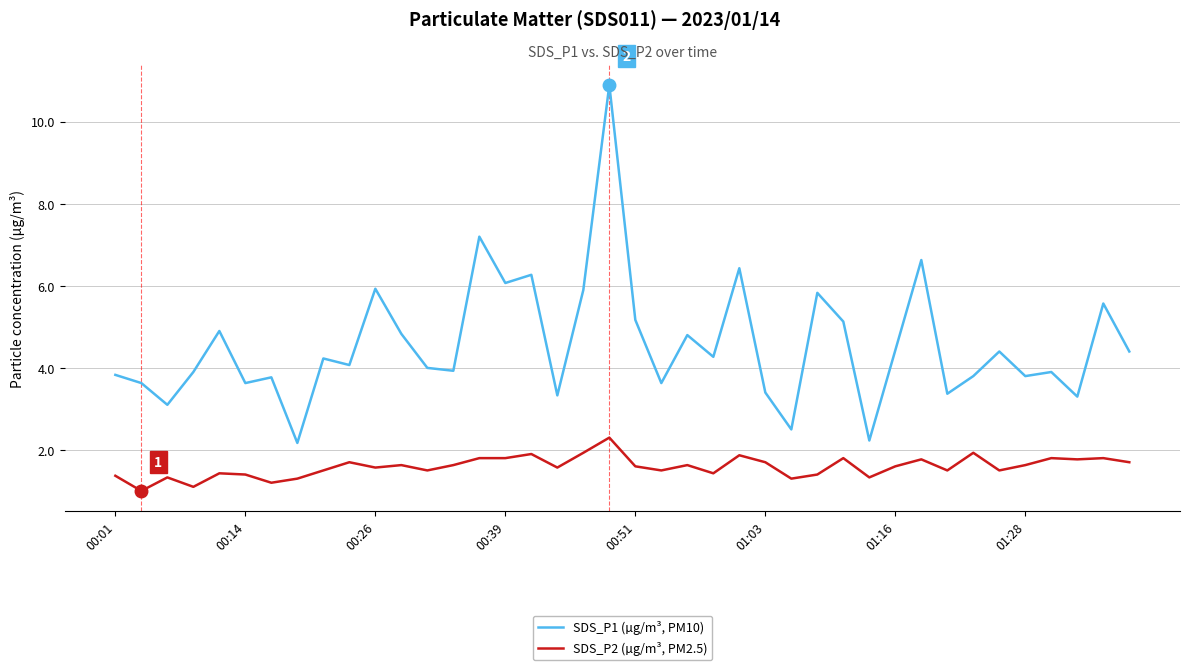

What is the greatest value displayed?

10.9